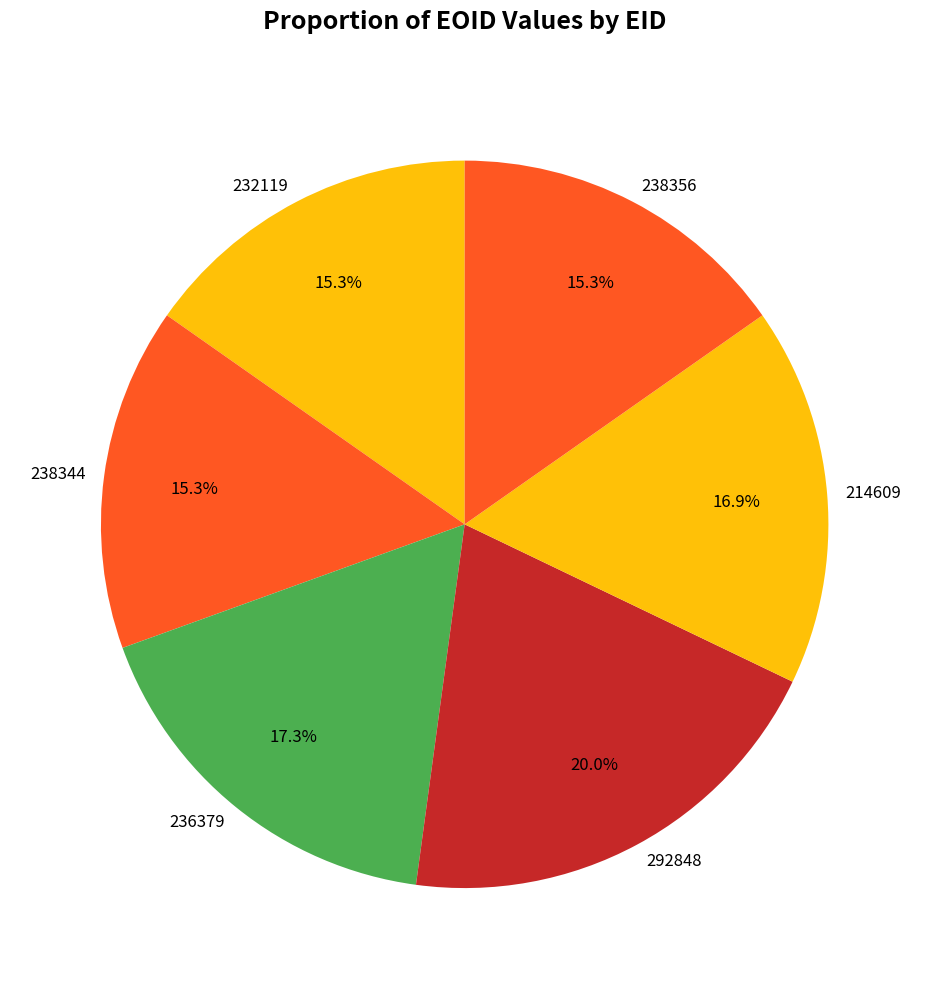

What percentage is the 214609 slice, to the nearest percent?

17%